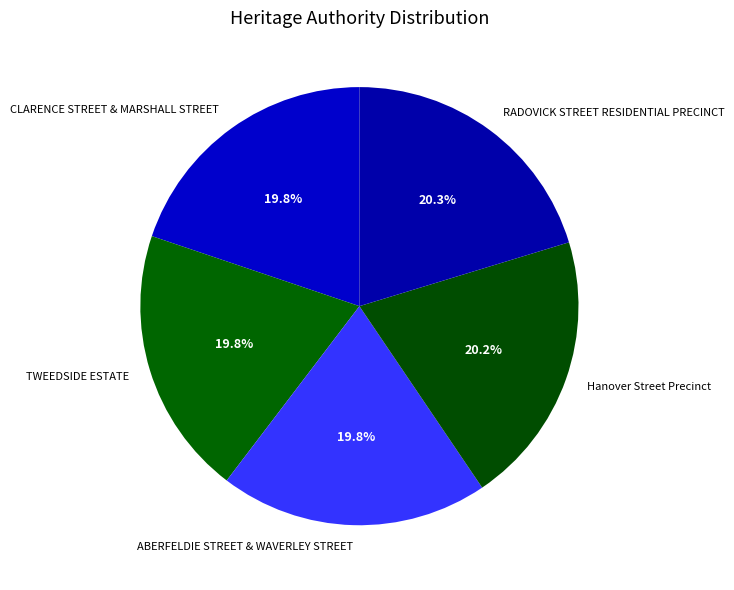

The CLARENCE STREET & MARSHALL STREET slice represents 20% of the pie. True or false?

True